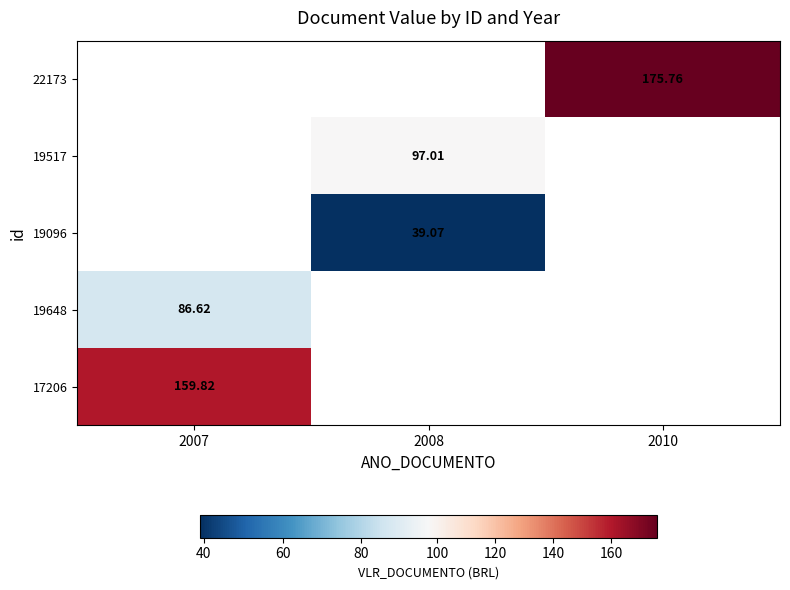

Count the number of categories in the chart.

3